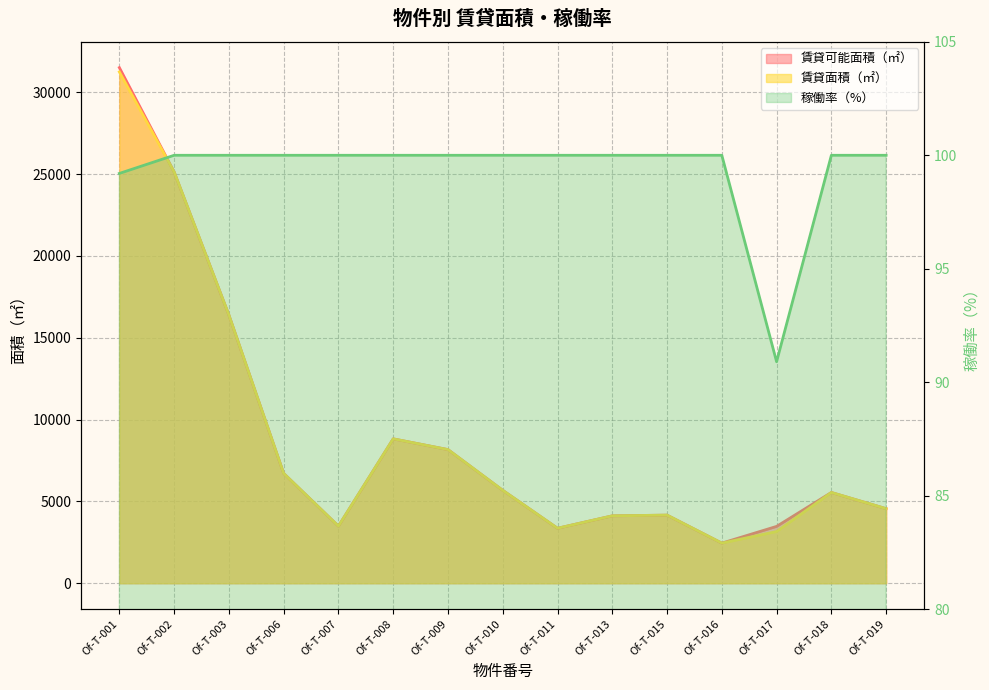

Is it true that the value at Of-T-015 is 100.0?

True